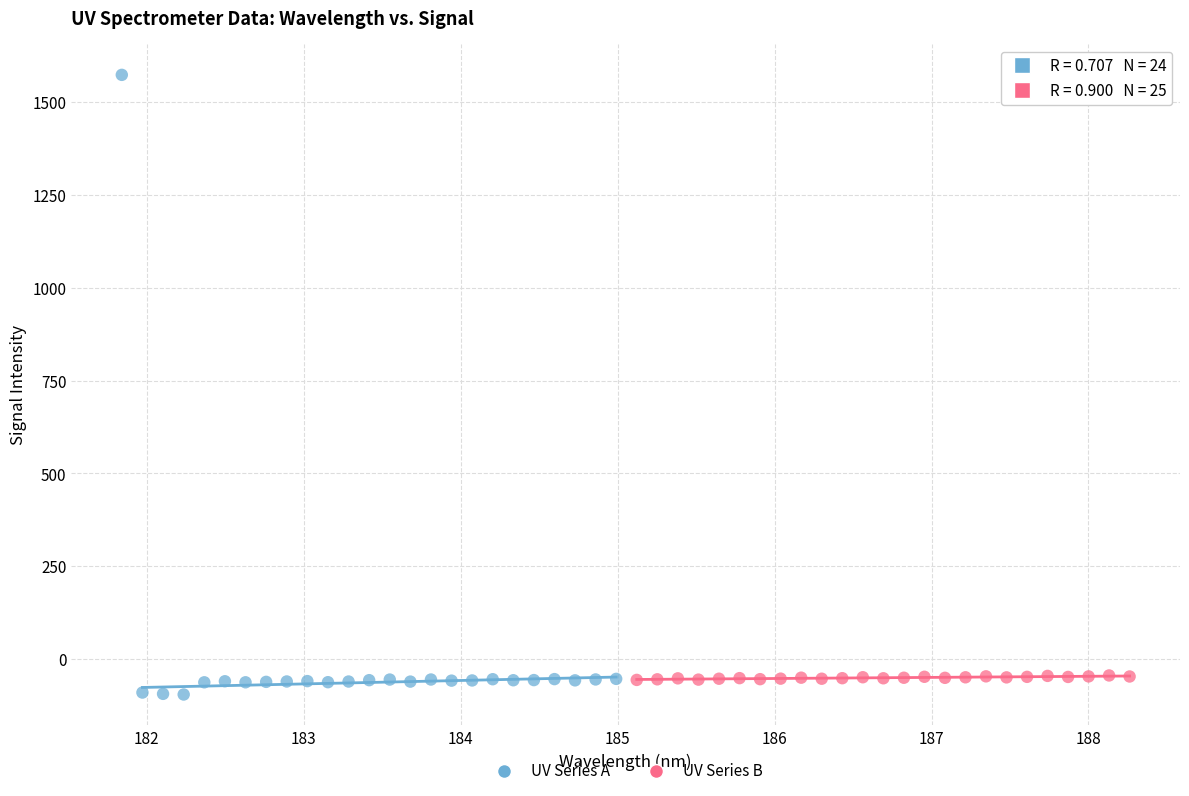

Which series has the largest Y range (max minus min)?

UV Series A